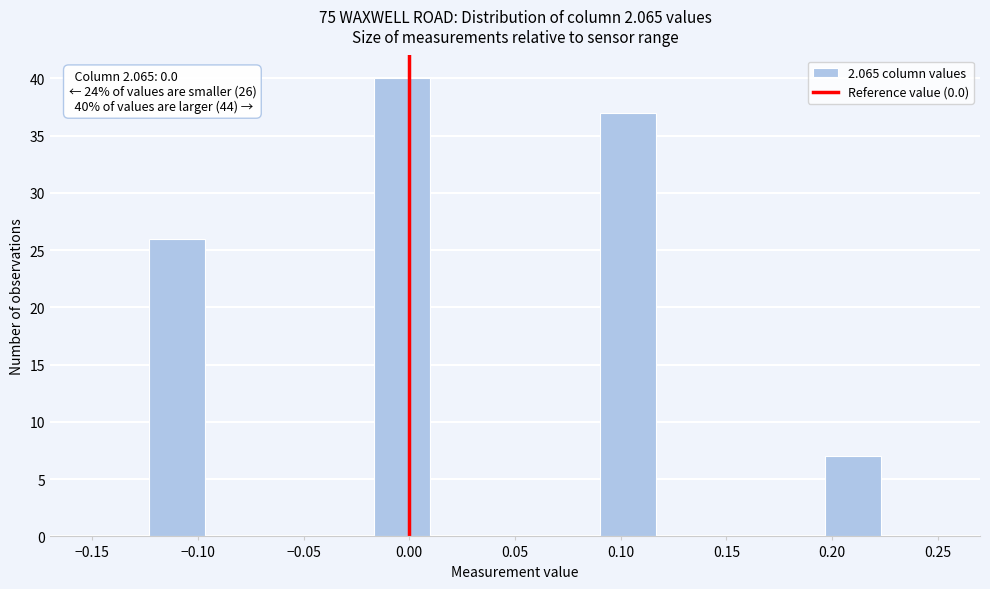

Which range on the x-axis has the tallest bar?

-0.015 to 0.010